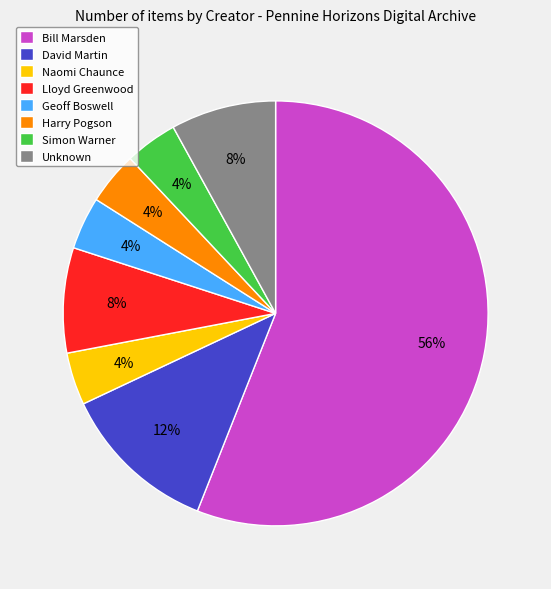

True or false: Unknown accounts for 8% of the total.

True